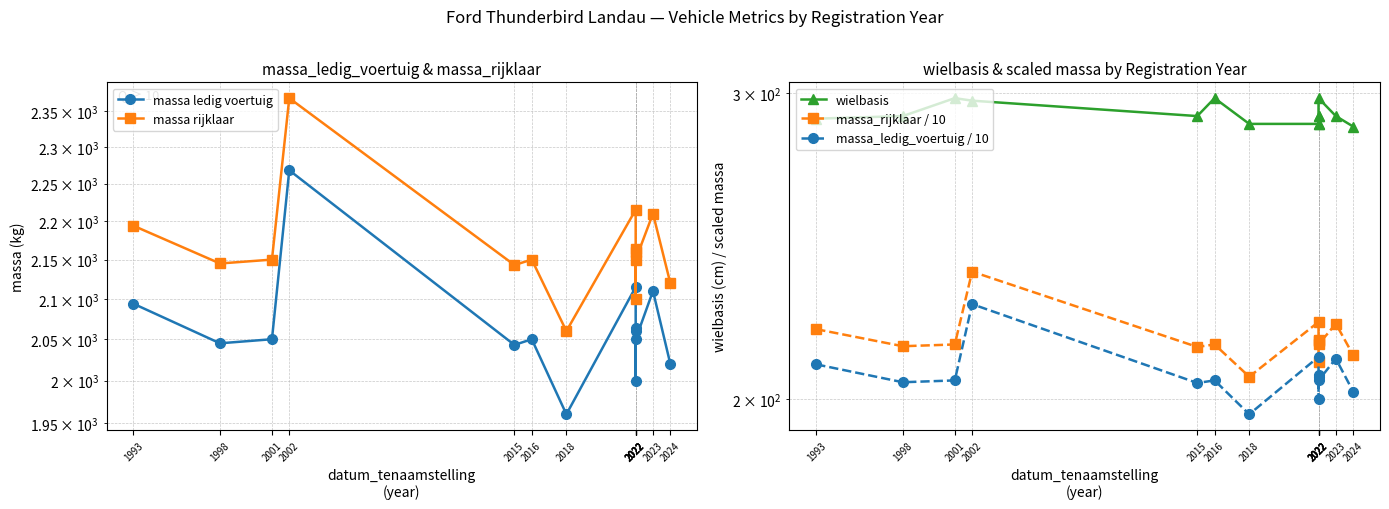

True or false: massa rijklaar and wielbasis intersect in this chart.

False